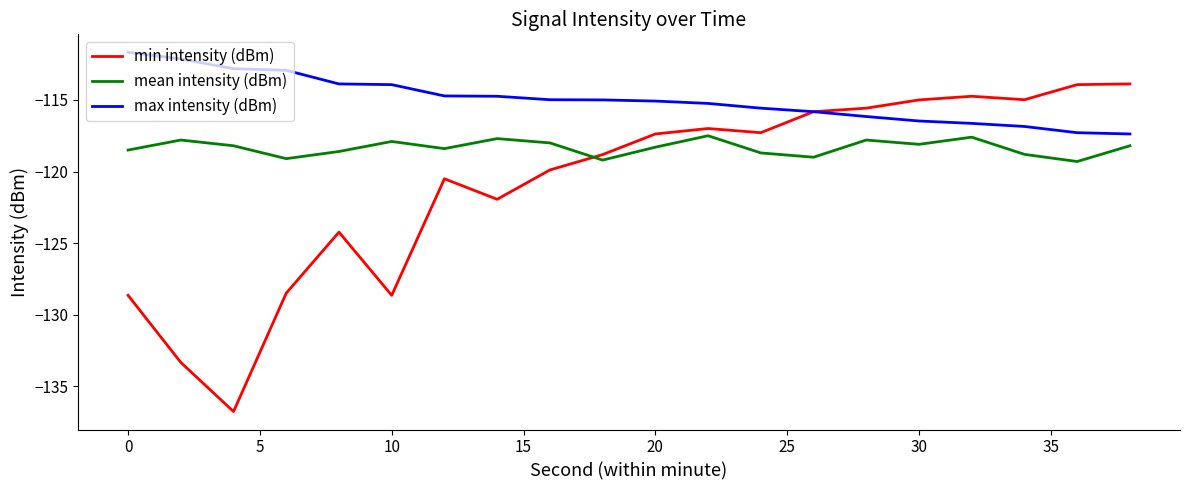

What is the smallest value displayed?

-136.8